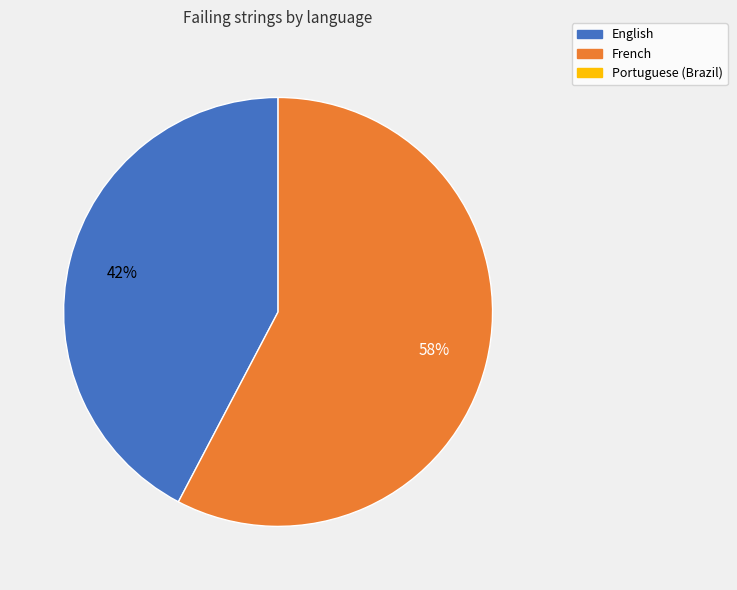

To the nearest percent, what is the average slice percentage?

50%